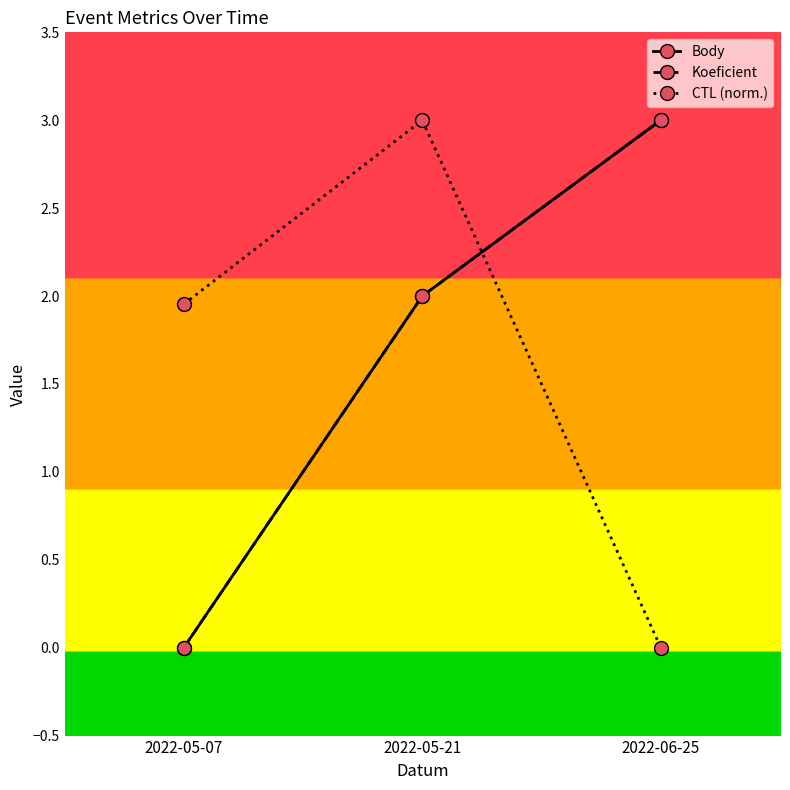

At which category is the sum across all series the highest?

2022-05-21